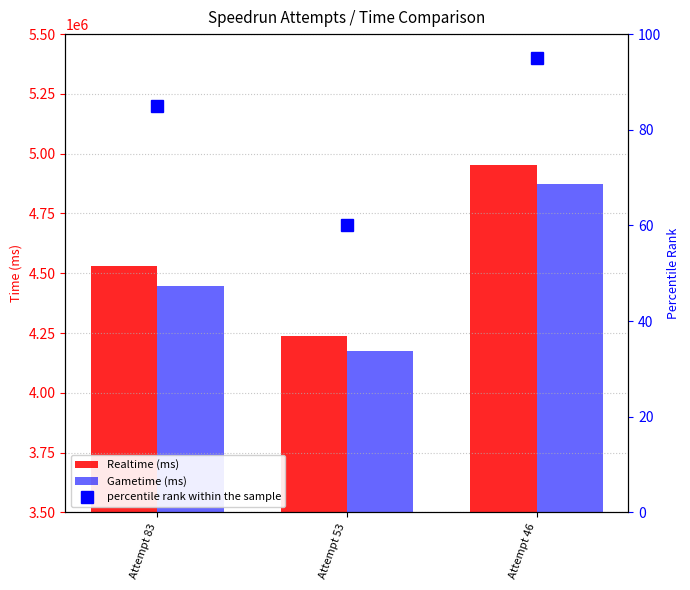

Which series has the widest spread of values?

Realtime (ms)